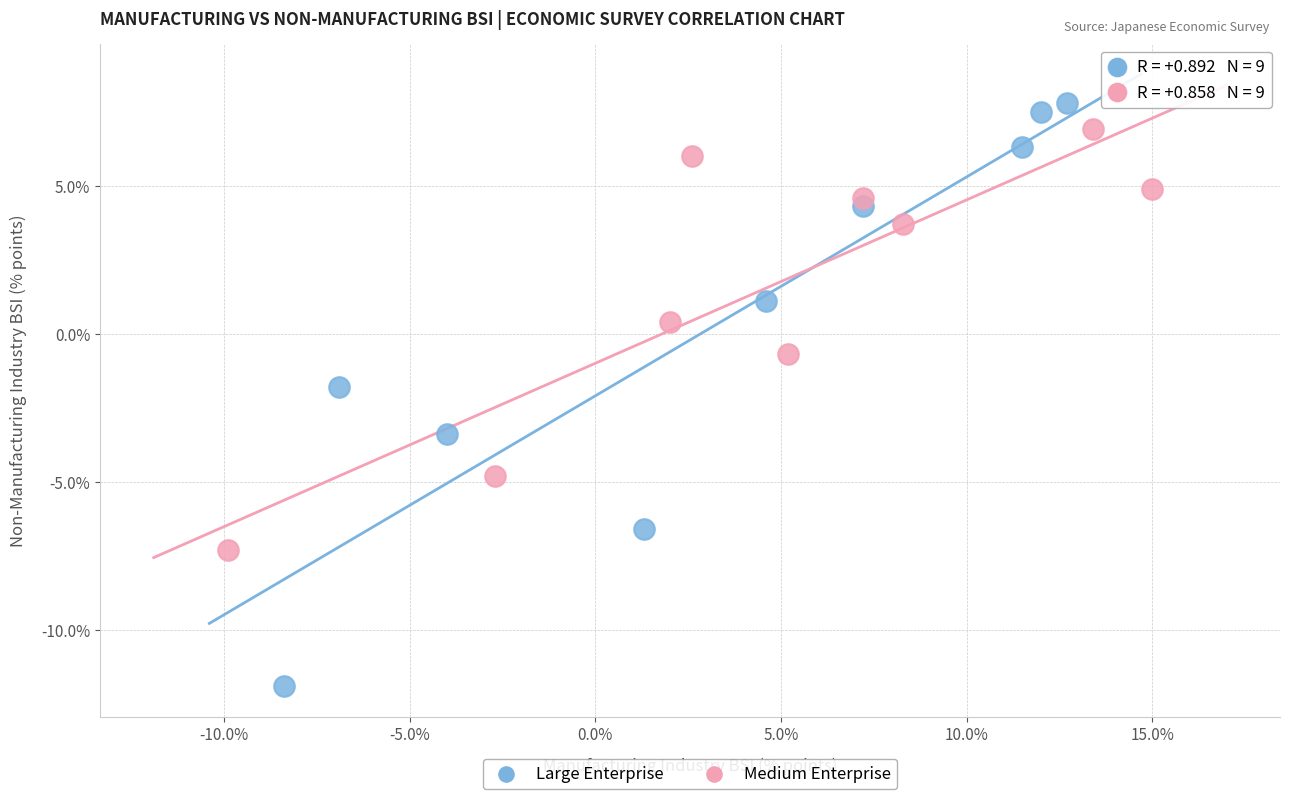

Which series has the widest spread of Y values?

Large Enterprise